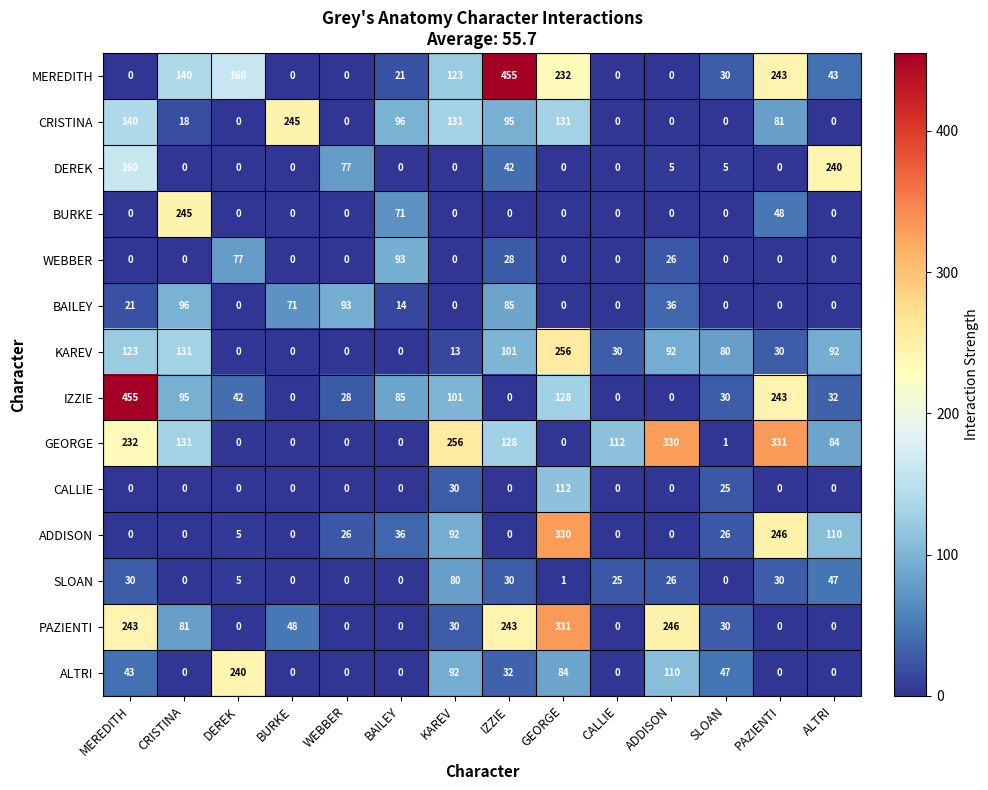

What is the difference between the highest and lowest values at CRISTINA?

245